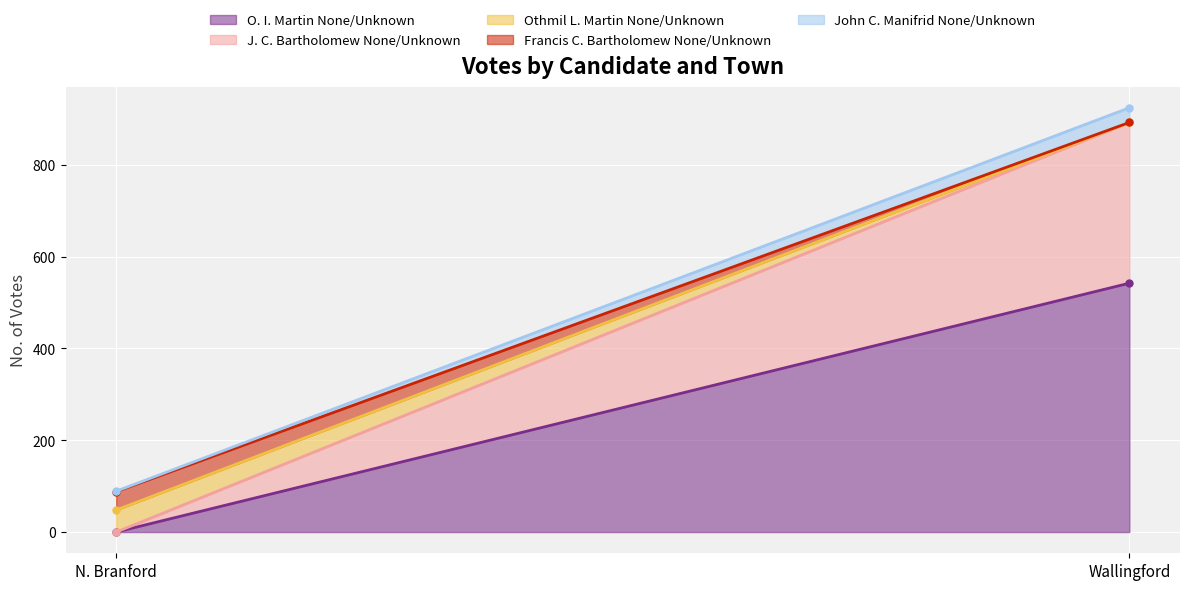

List the labels in order of O. I. Martin None/Unknown value, largest first.

Wallingford, N. Branford